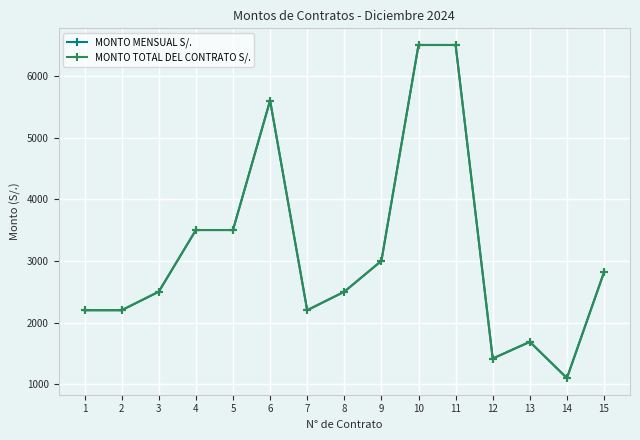

Is this an area chart (filled region under the line)?

No